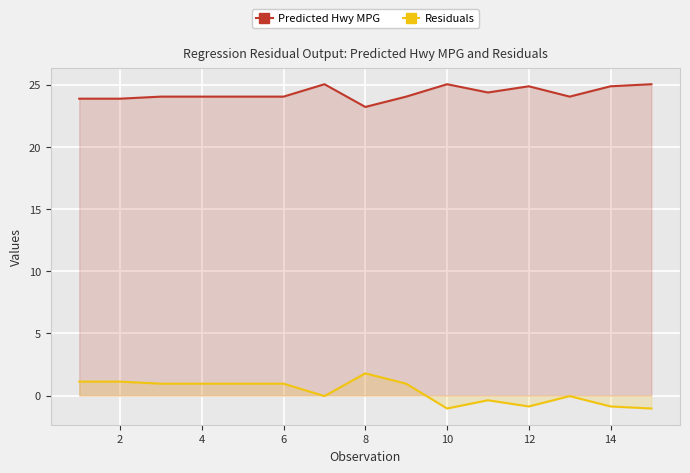

True or false: Predicted Hwy MPG and Residuals cross at least once.

False